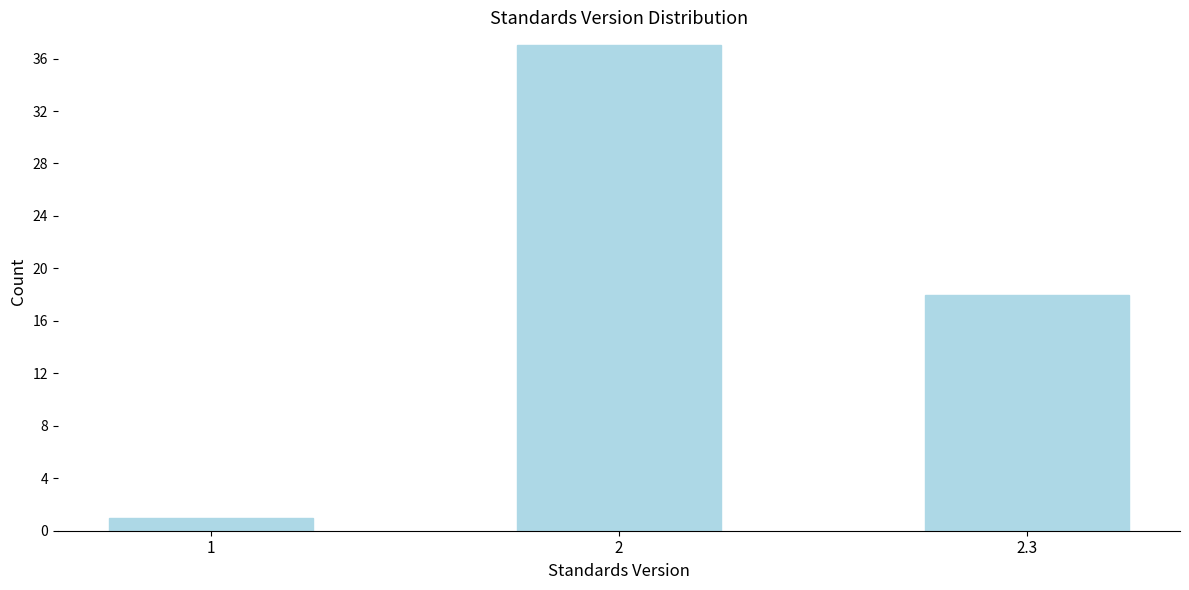

Reading right to left, what are all the values shown in this chart?

2.3=18	2=37	1=1